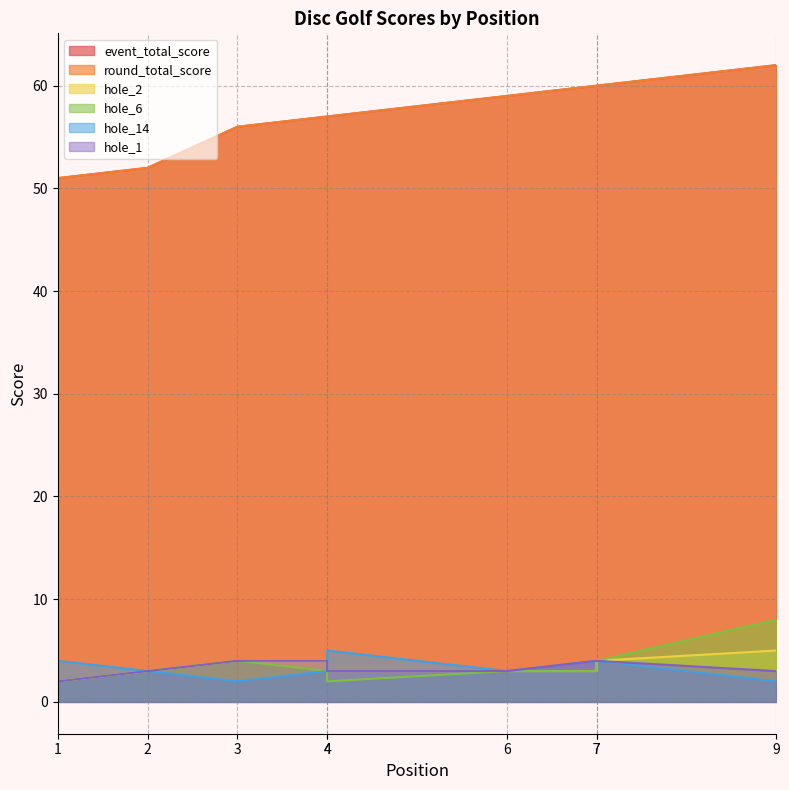

What is the value of the hole_14 point at the 7th from the left?

4